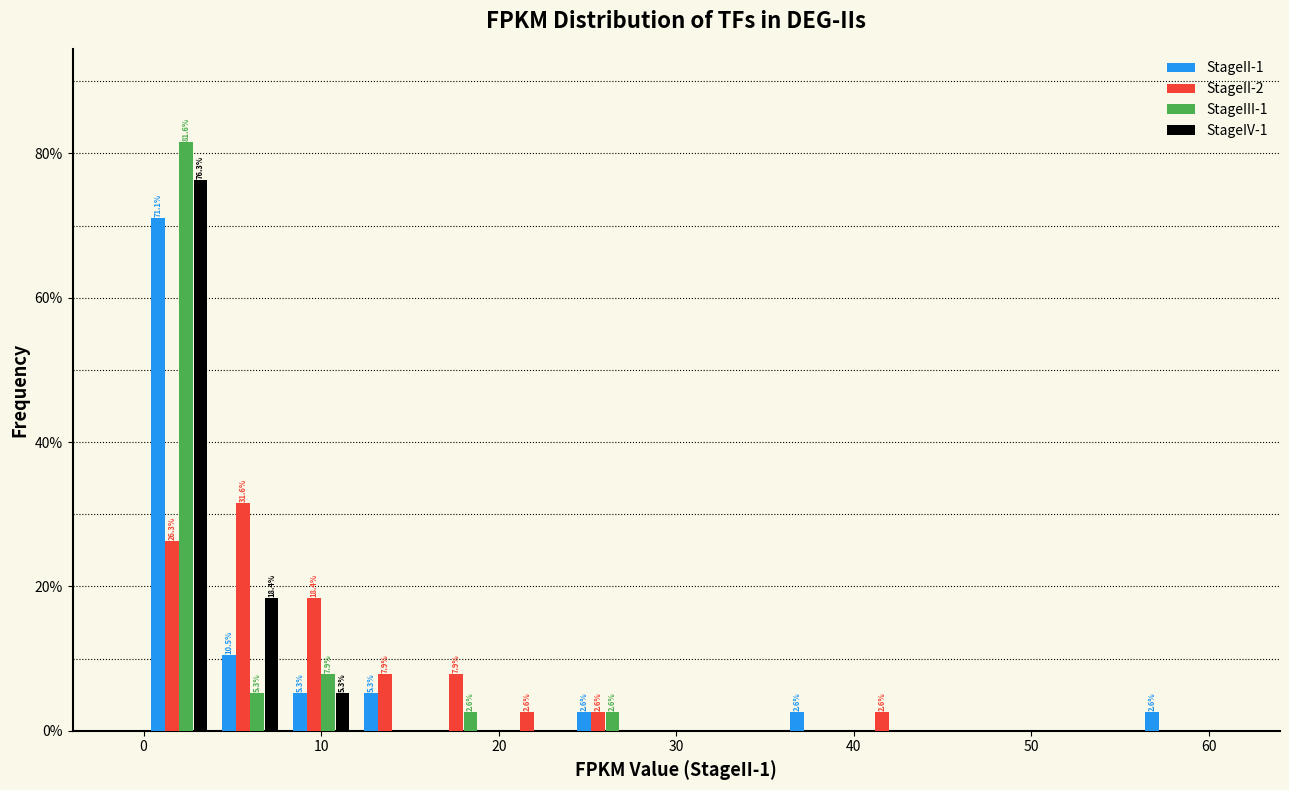

In the StageIV-1 series, which range on the x-axis has the tallest bar?

0 to 4